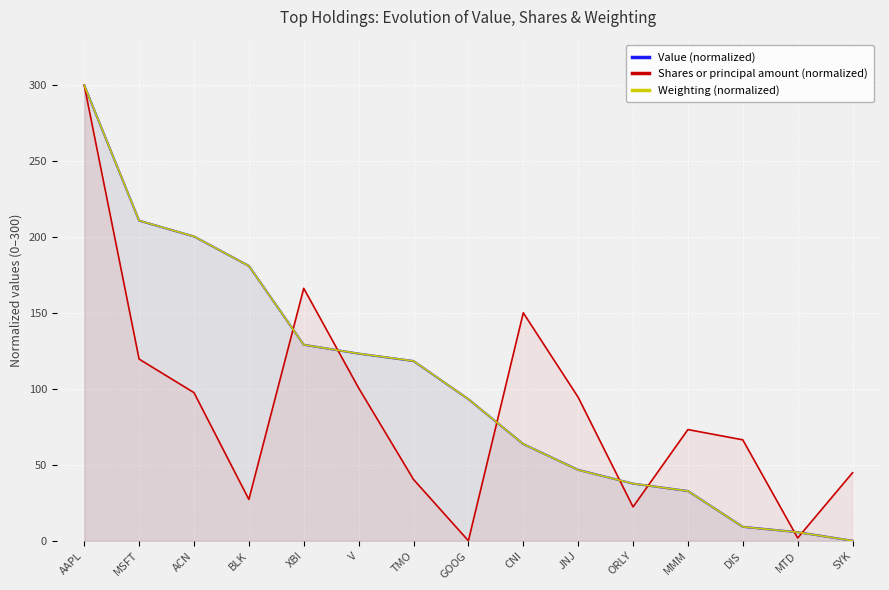

How many values in Weighting (normalized) are above zero?

14